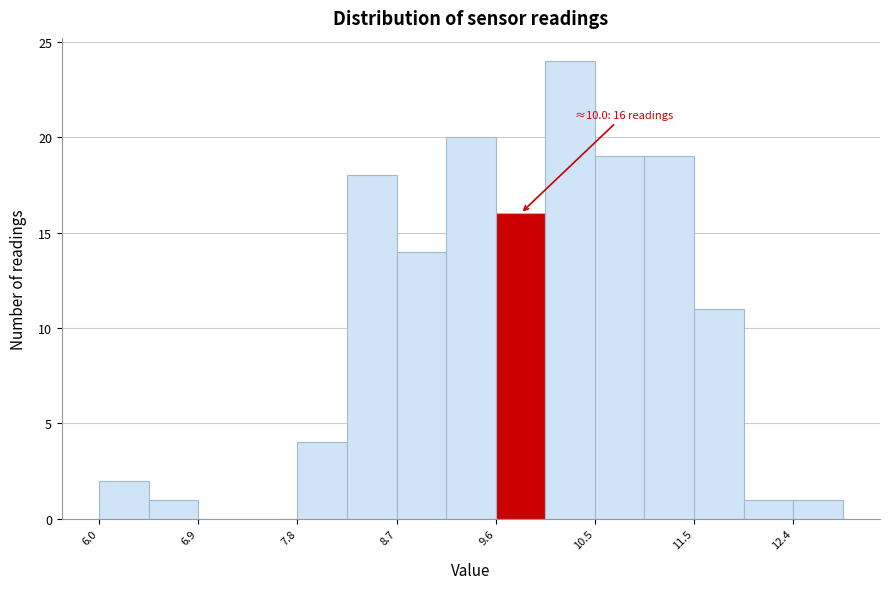

Which range on the x-axis has the tallest bar?

10.1 to 10.5